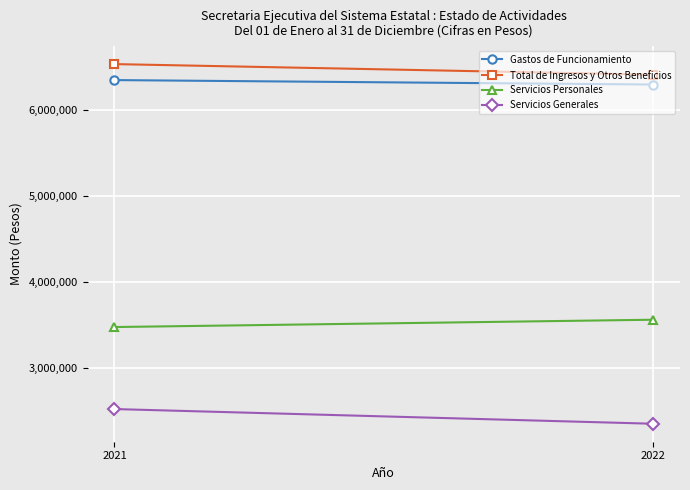

Which series changed the most between 2021 and 2022?

Servicios Generales